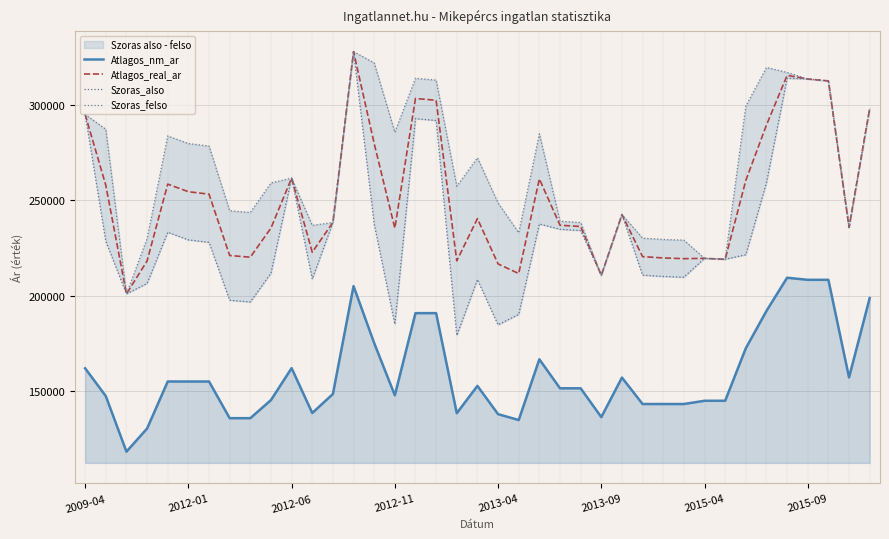

Which series has the largest range (max minus min)?

Szoras_also